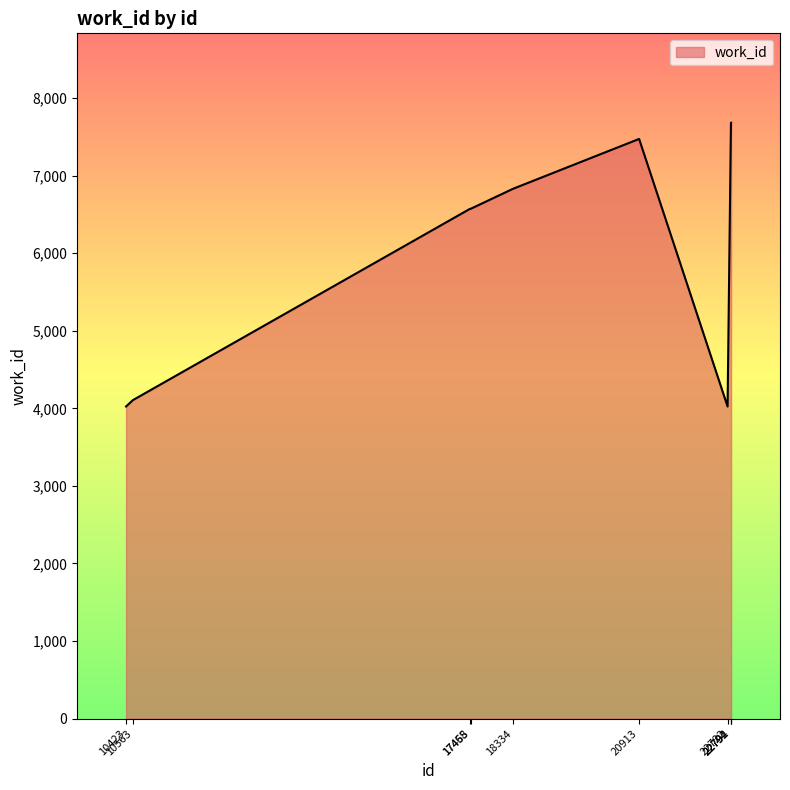

What is the maximum value shown in the chart?

7682